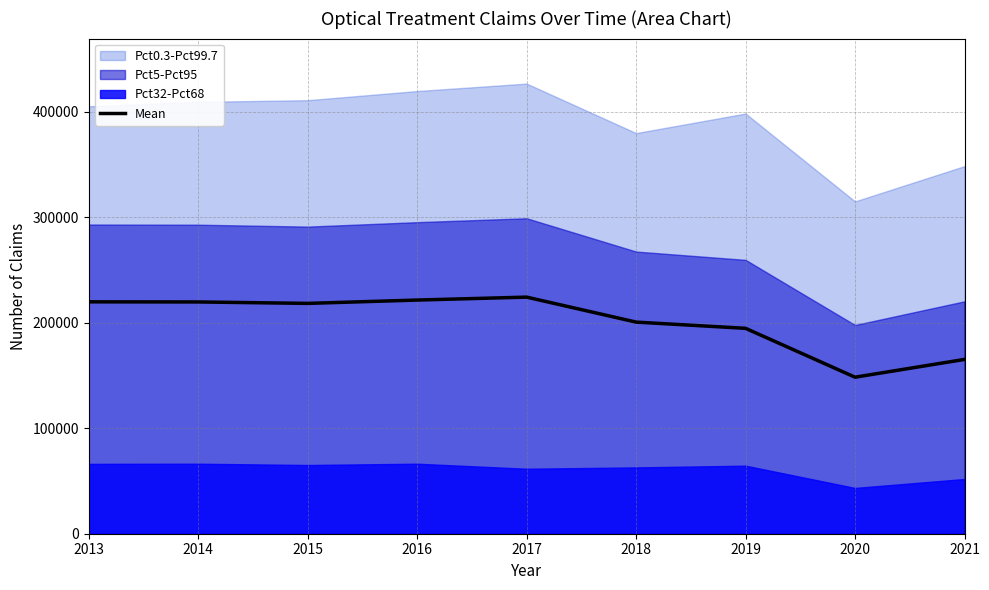

How many interior local valleys (lower than both neighbors) does the data have?

2